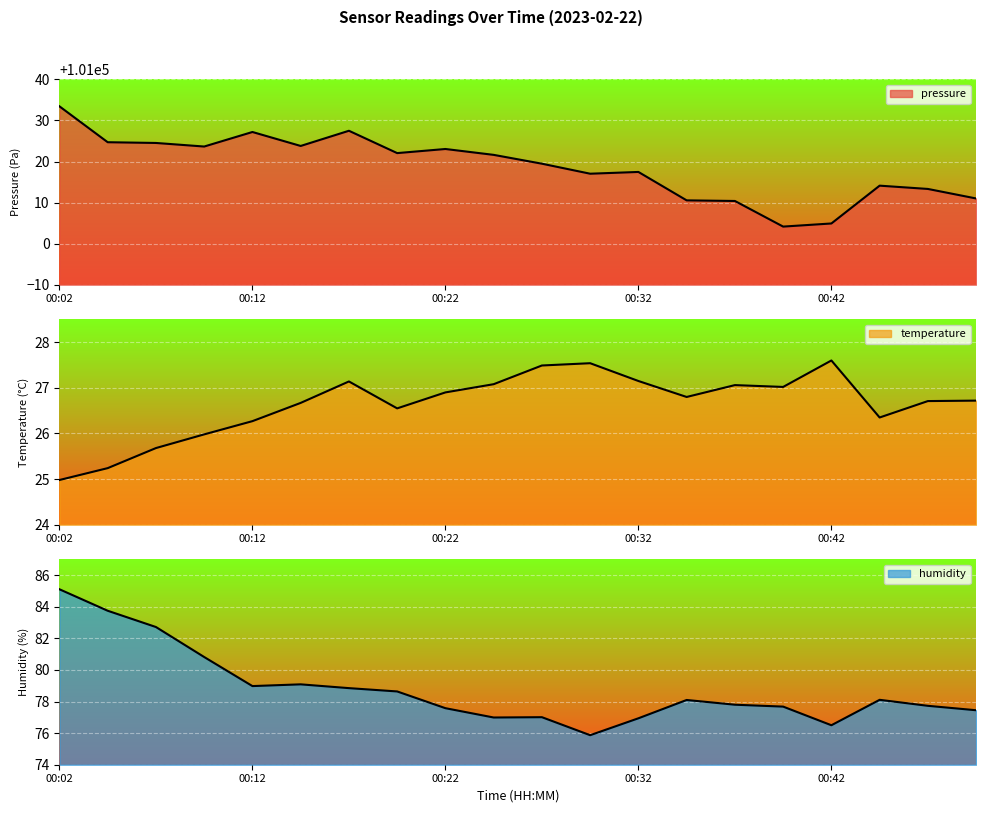

Where is pressure nearest to the value 101018?

00:32